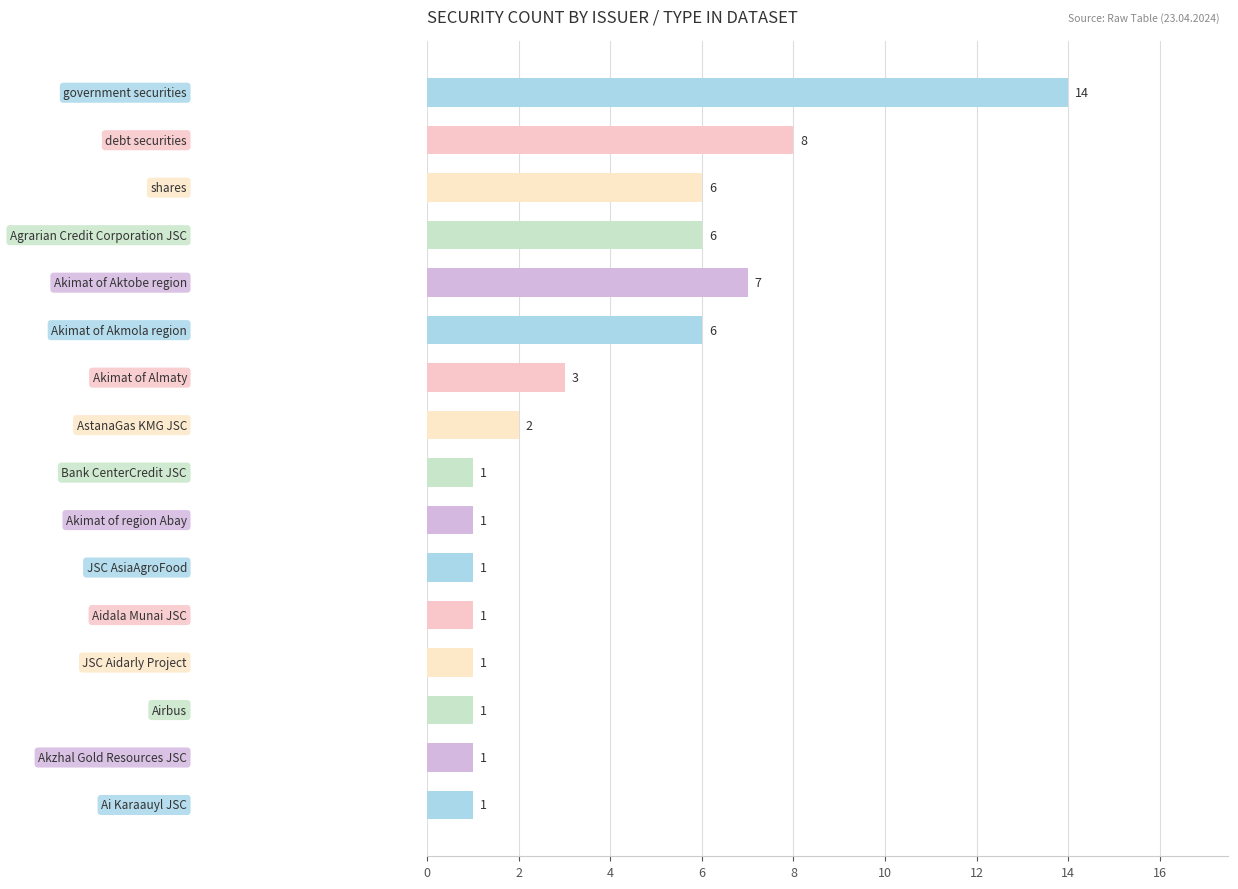

What is the greatest value displayed?

14